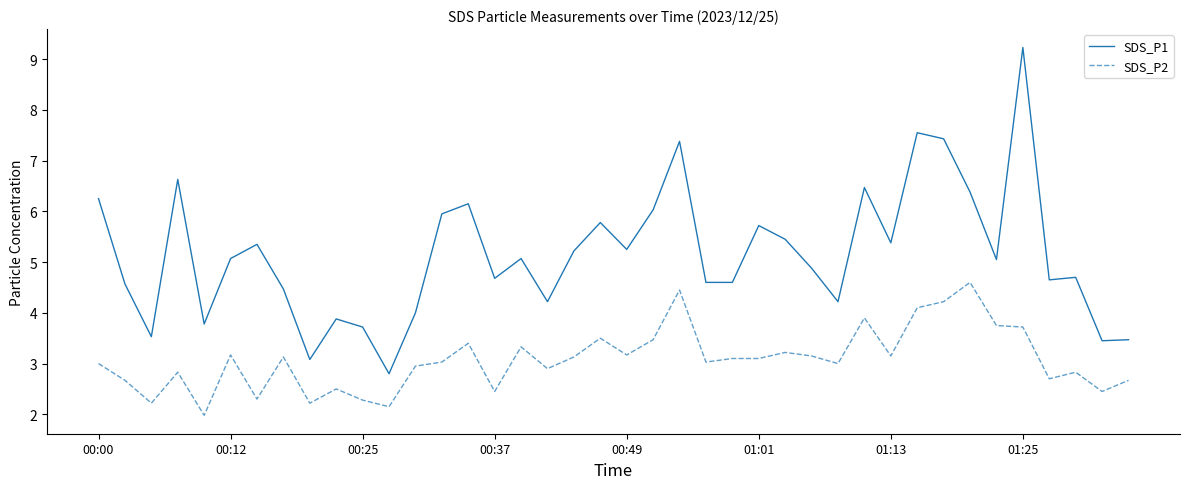

List the series in order of their overall mean, lowest first.

SDS_P2, SDS_P1